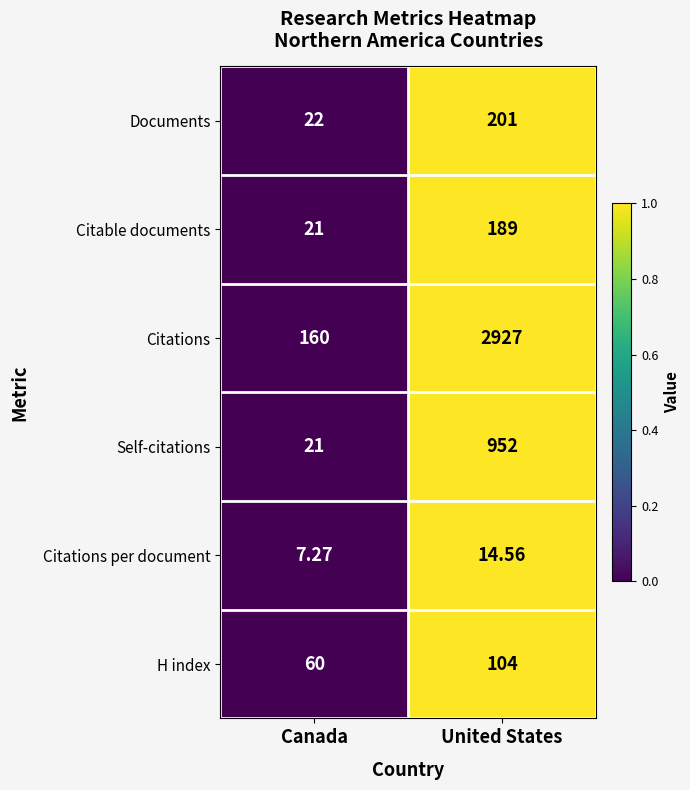

Which category has the lowest value in the Citations series?

Canada